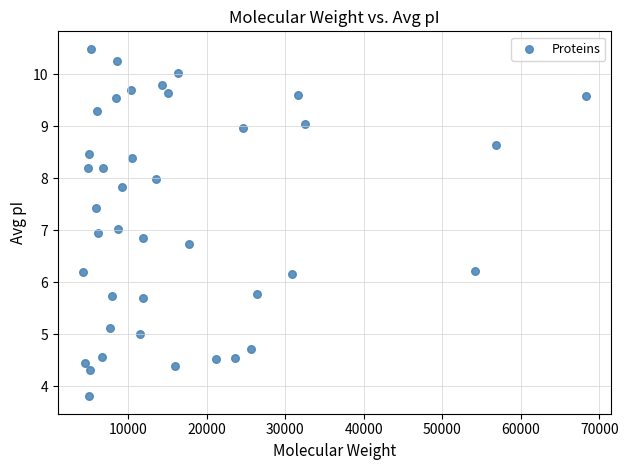

What is the range of Y values (max minus min)?

6.7